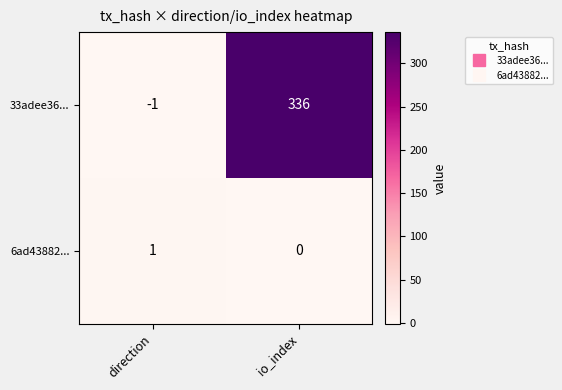

How many values in 33adee36... are above zero?

1